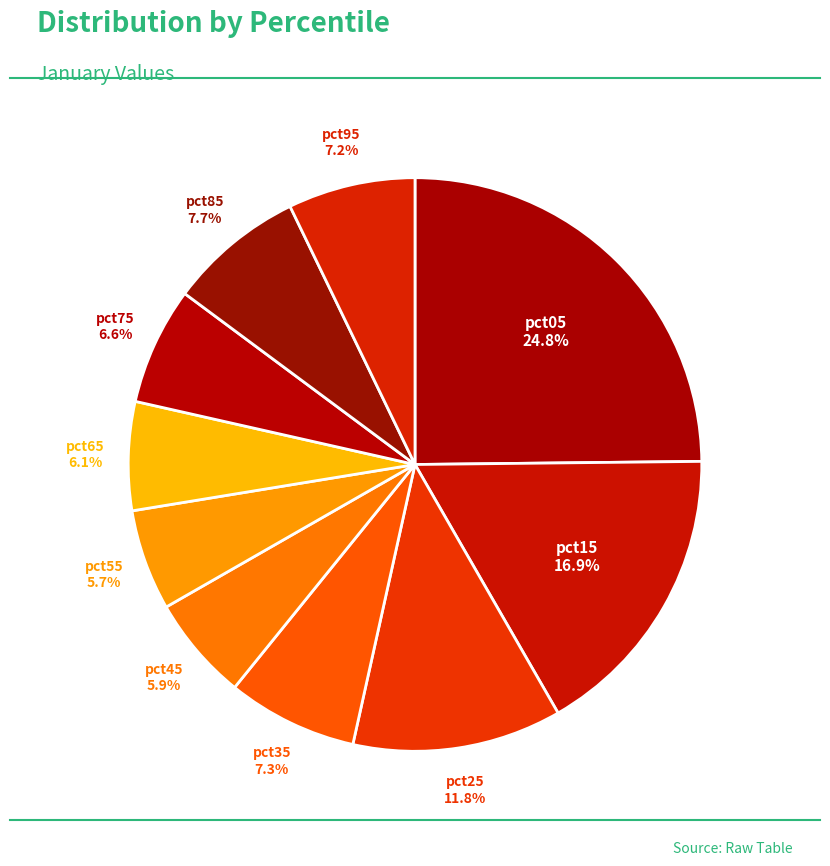

What is the smallest slice in the pie chart?

pct55